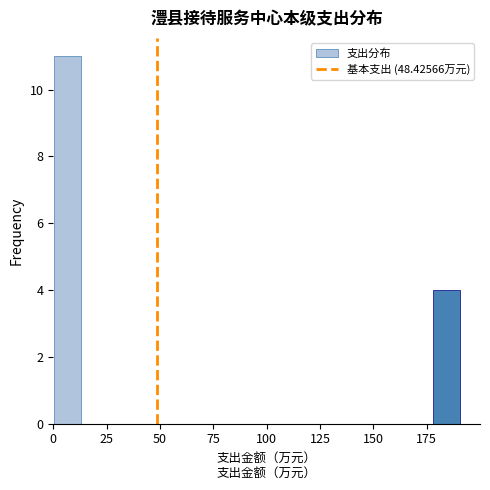

Around what value on the x-axis is the tallest bar? Give the approximate position of its centre, as read against the axis.

5